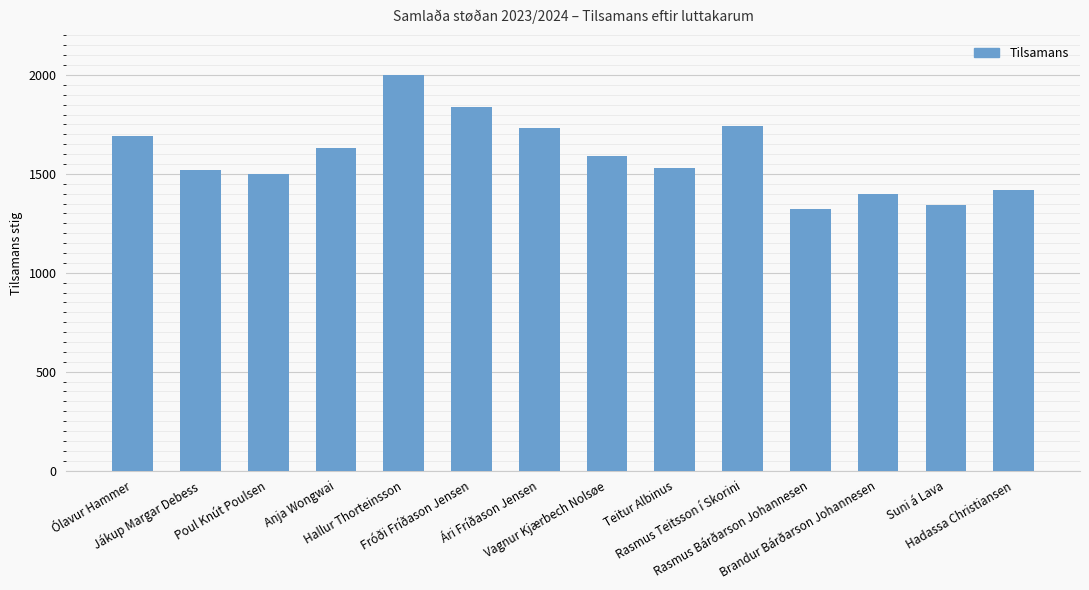

True or false: the data shows 2393 at Suni á Lava.

False